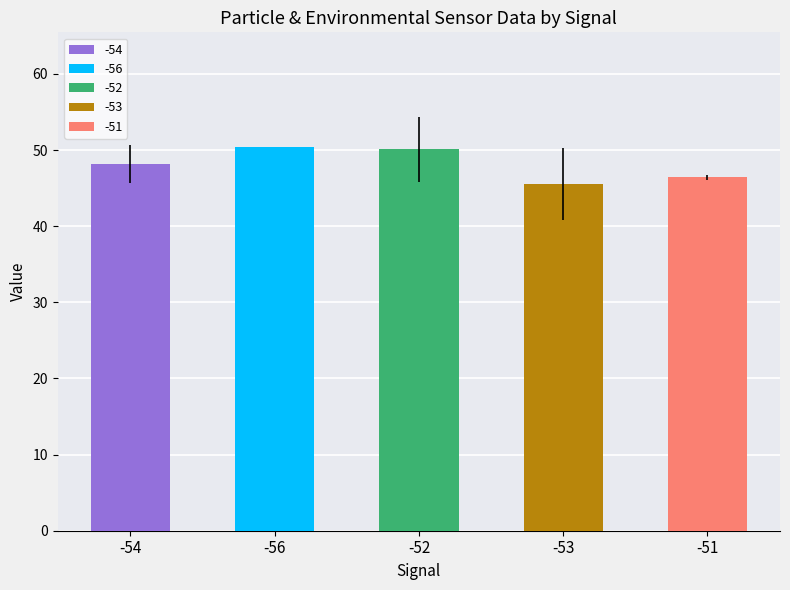

Are the bars grouped side by side (vs. stacked)?

No